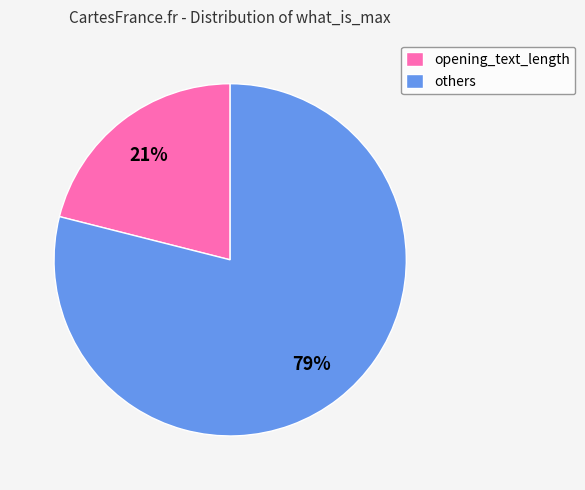

True or false: others accounts for 67% of the total.

False